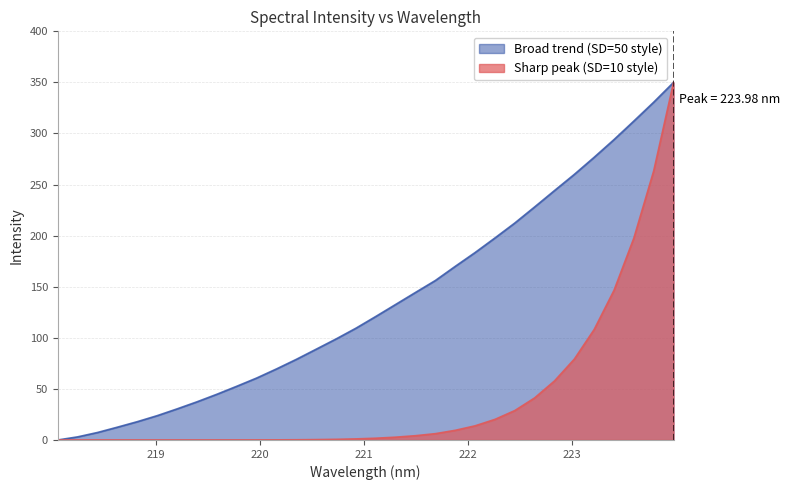

At which label is the value closest to 175?

221.8812